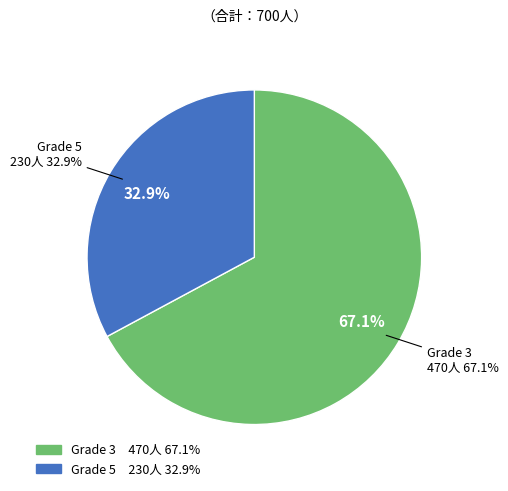

To the nearest percent, what is the combined percentage of 3 and 5?

100%